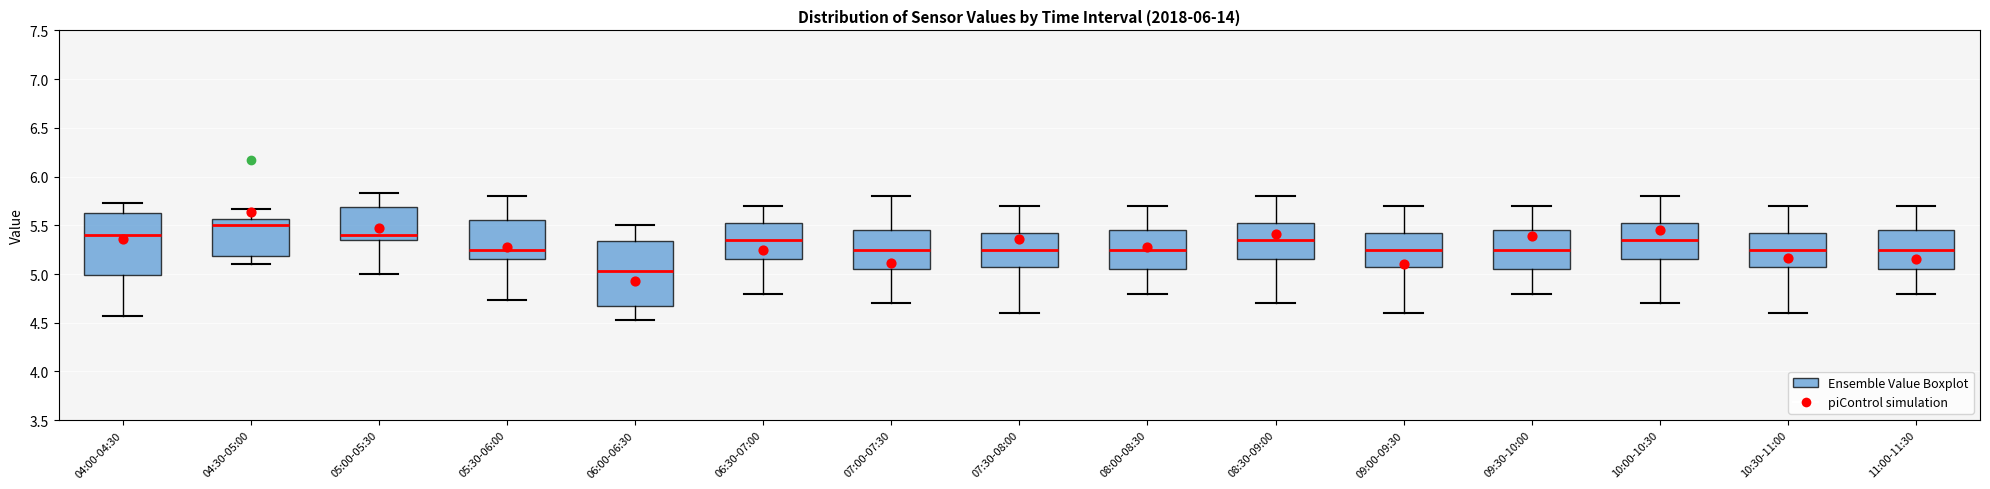

Where does the upper whisker of the box for 05:30-06:00 end on the y-axis? The values are not printed on the chart, so give them approximately, as read against the axis.

5.80